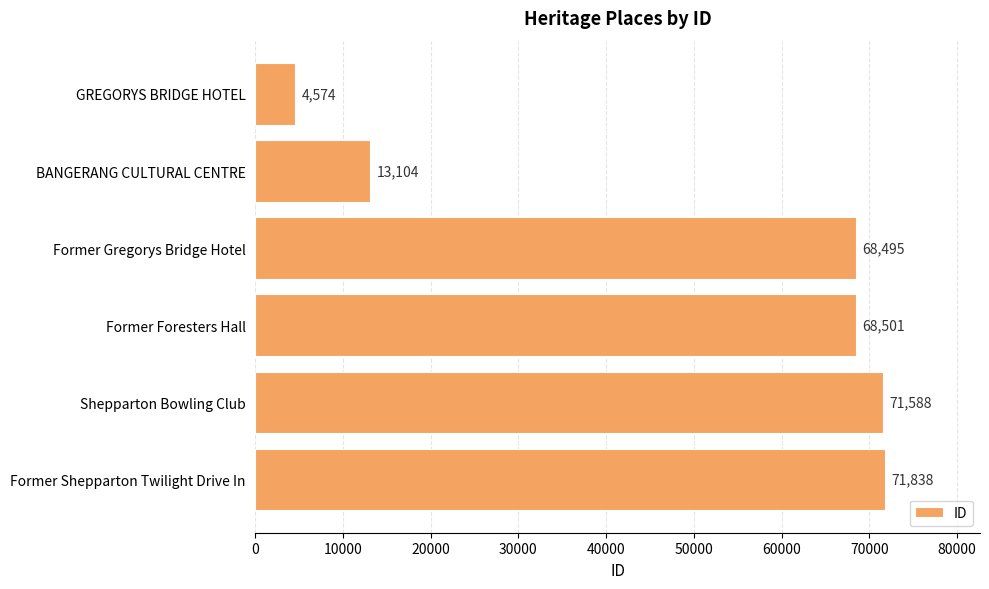

What is the sum of all values?

298100